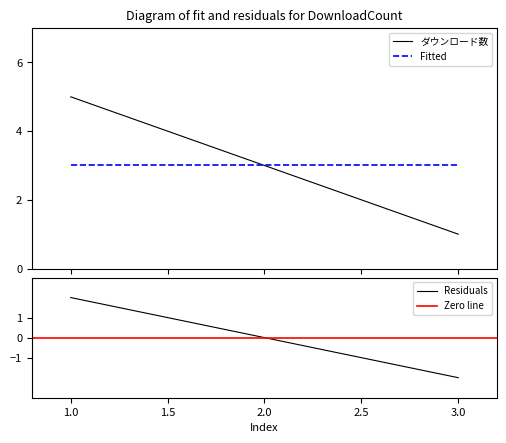

Reading right to left, what are all the values shown in this chart?

3=1	2=3	1=5